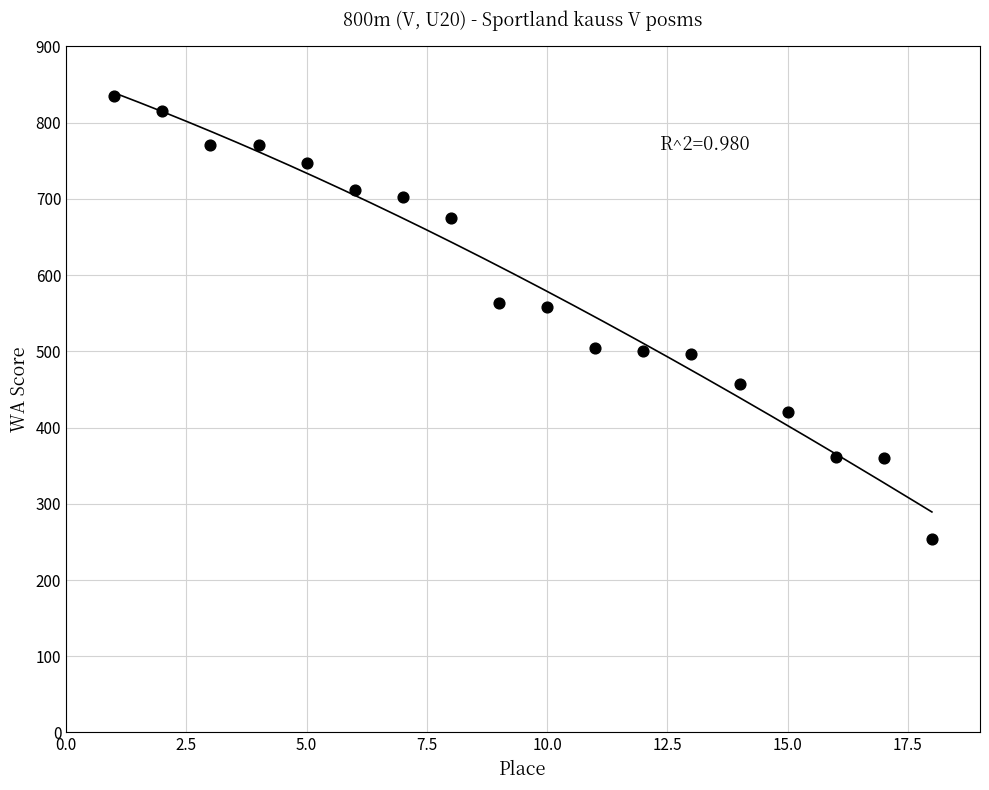

What is the range of Y values (max minus min)?

581